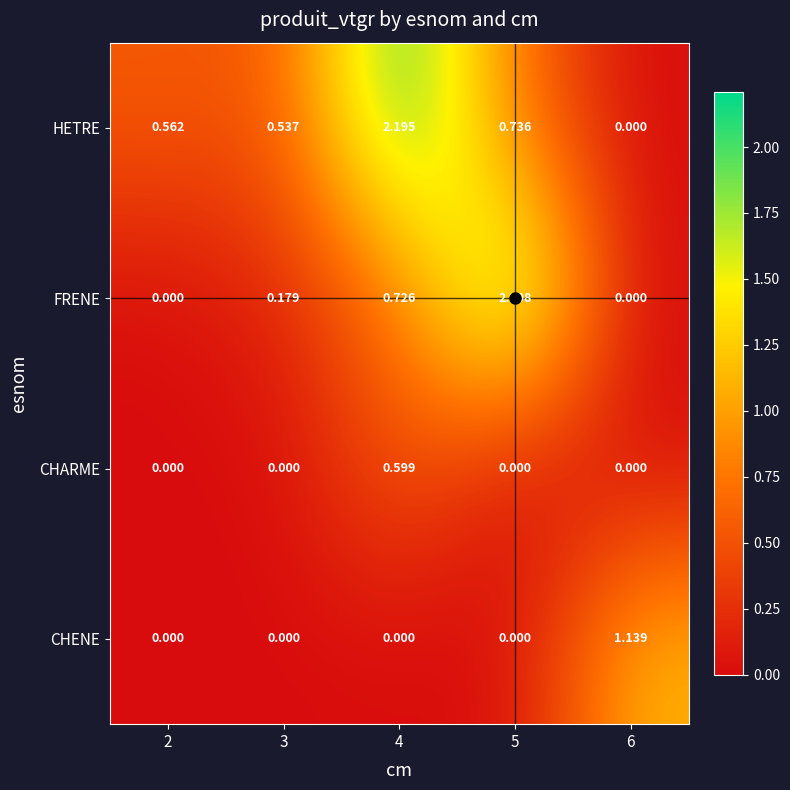

List the series in order of their overall mean, lowest first.

CHARME, CHENE, FRENE, HETRE